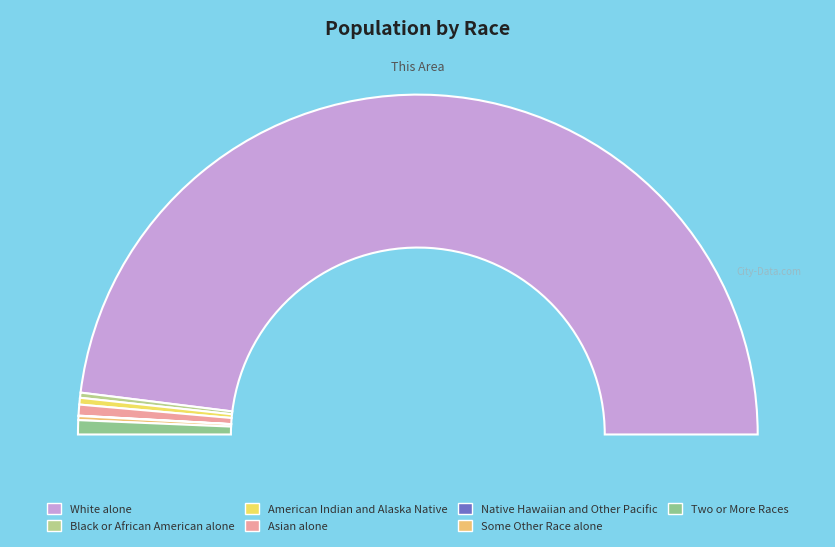

Is it true that White alone is 99% of the pie?

False